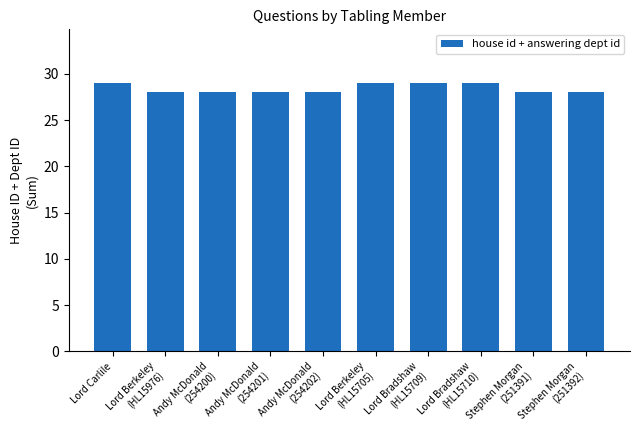

How many bars are there in total?

10